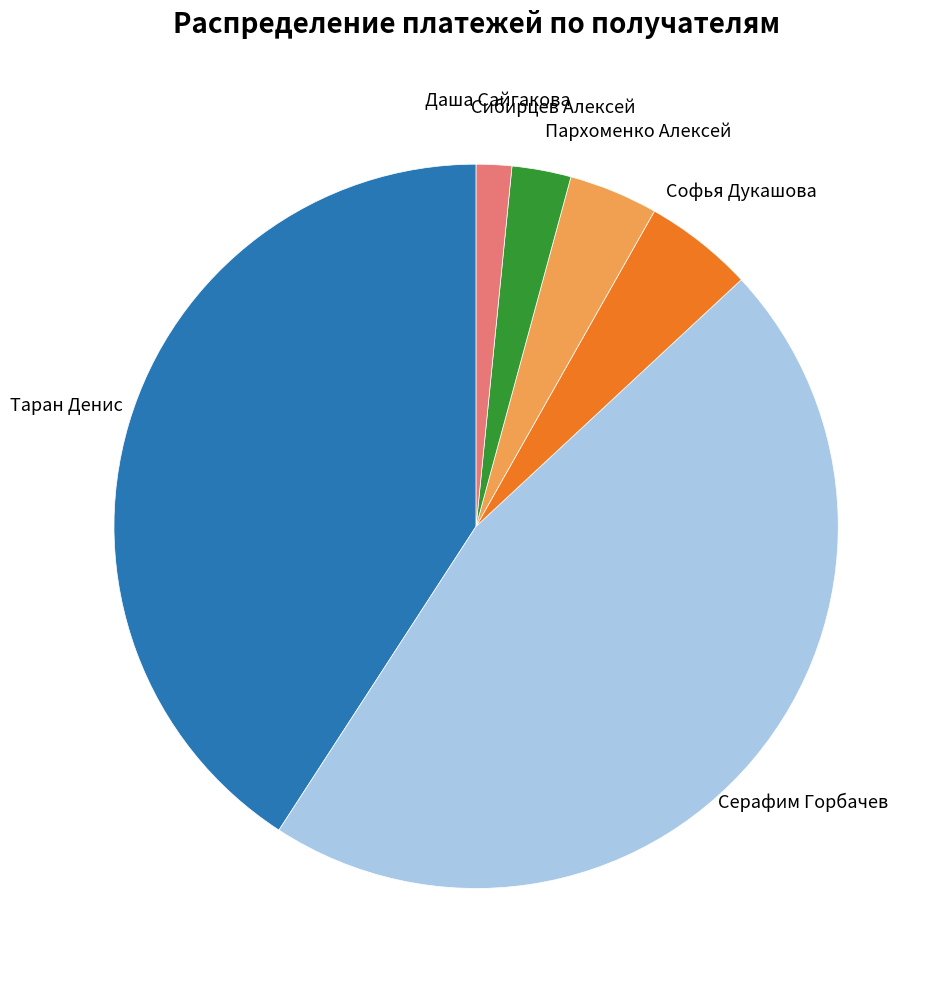

Rank the categories by value from lowest to highest.

Даша Сайгакова, Сибирцев Алексей, Пархоменко Алексей, Софья Дукашова, Таран Денис, Серафим Горбачев